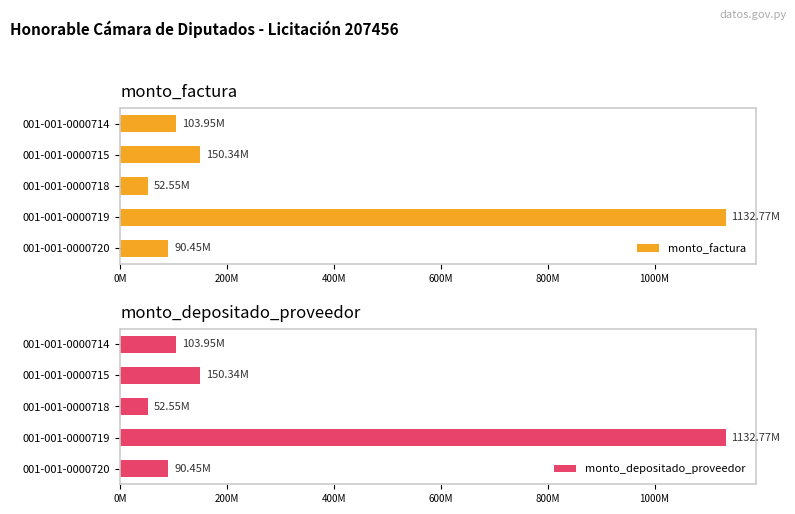

What is the average value of the monto_factura series?

306013000